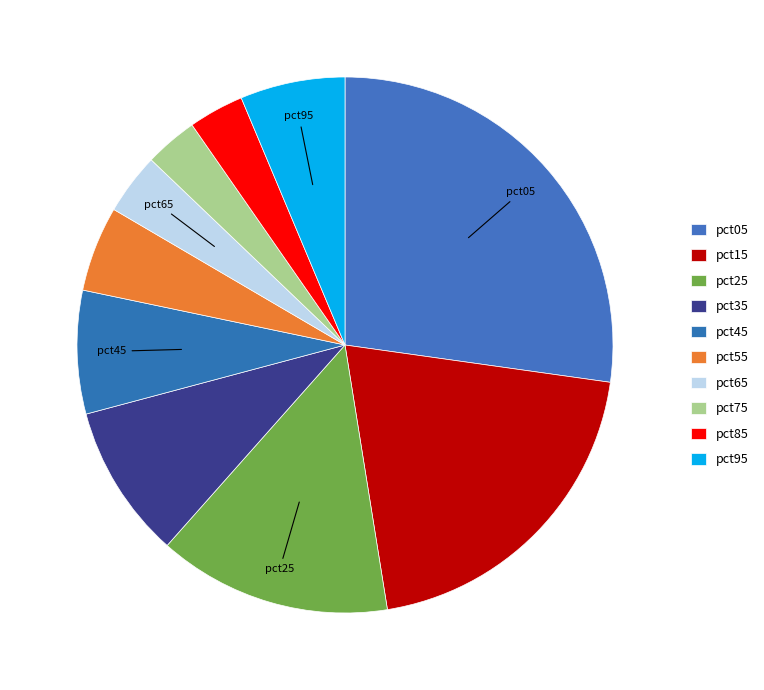

To the nearest percent, what percentage of the pie is pct75?

3%